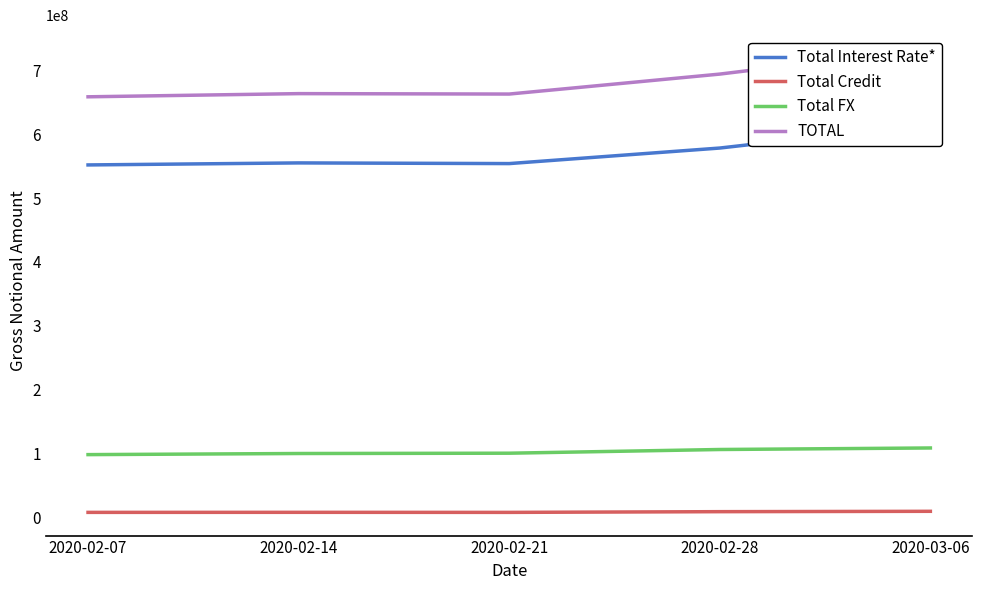

Is it true that Total Interest Rate* equals 578344450 at 2020-02-28?

True